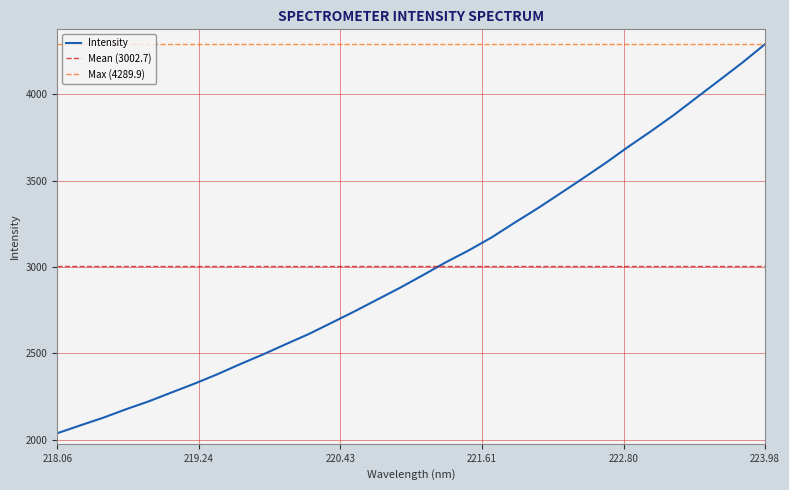

What is the lowest value of the Intensity series?

2036.9